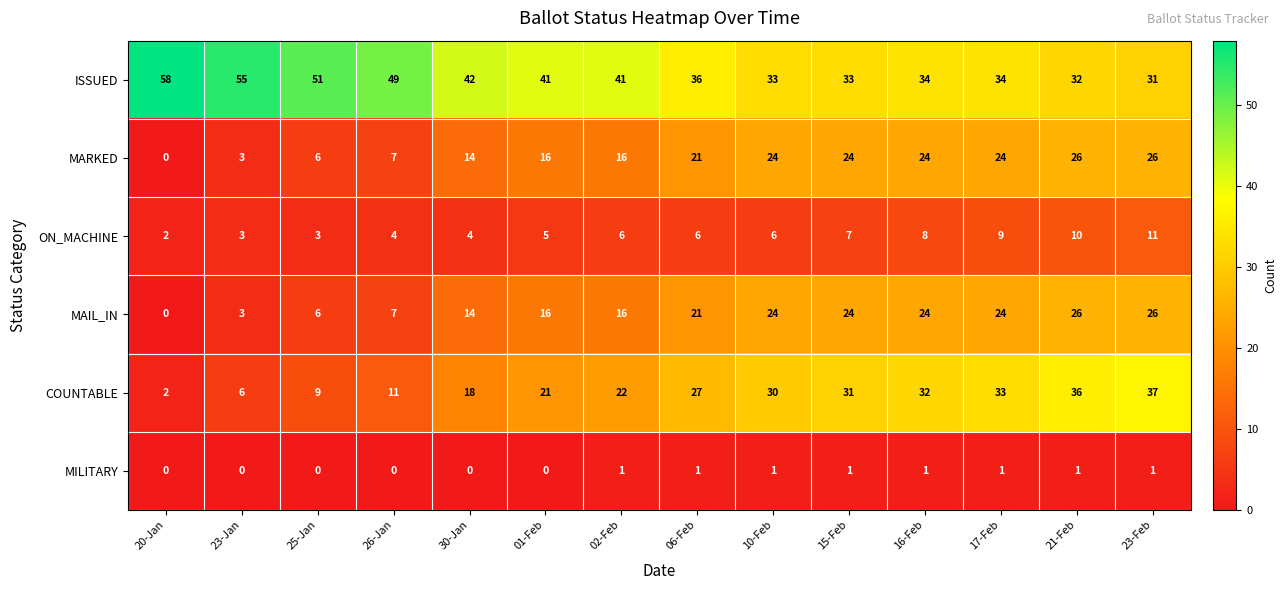

True or false: MARKED has a value of 21 at 30-Jan.

False